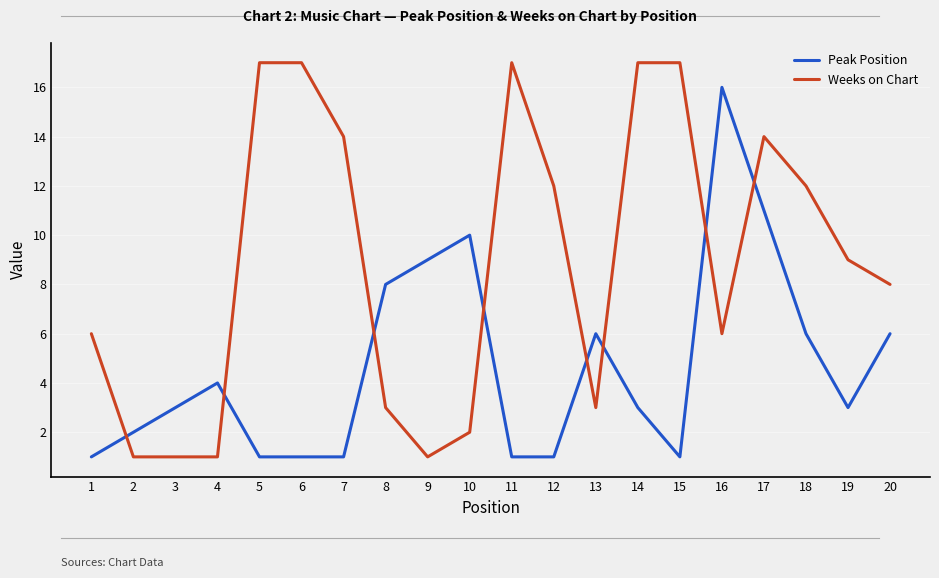

What is the spread (max minus min) of values at 12?

11